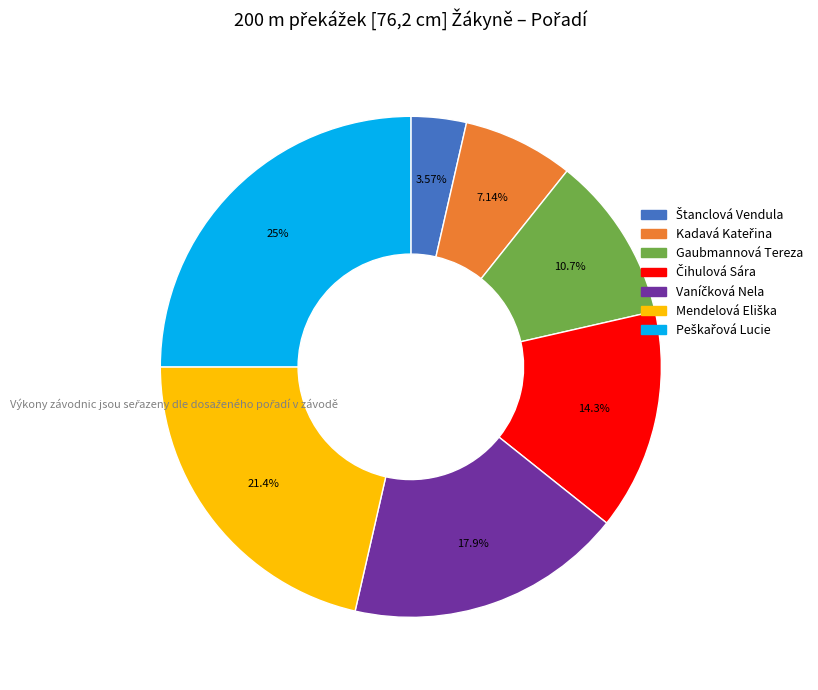

What percentage is the Gaubmannová Tereza slice, to the nearest percent?

11%